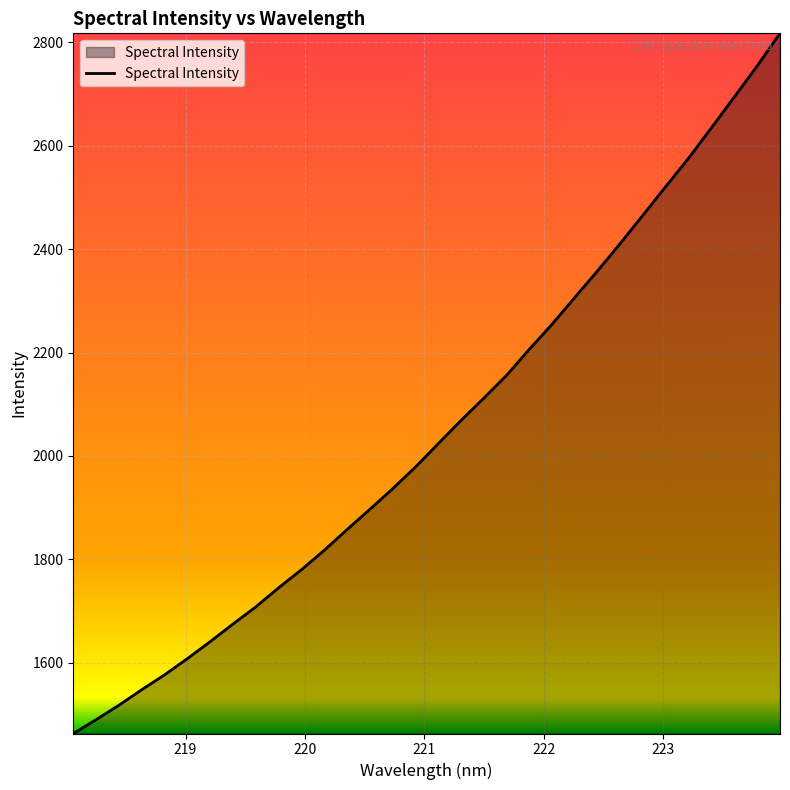

What is the difference between the maximum and minimum values?

1354.1